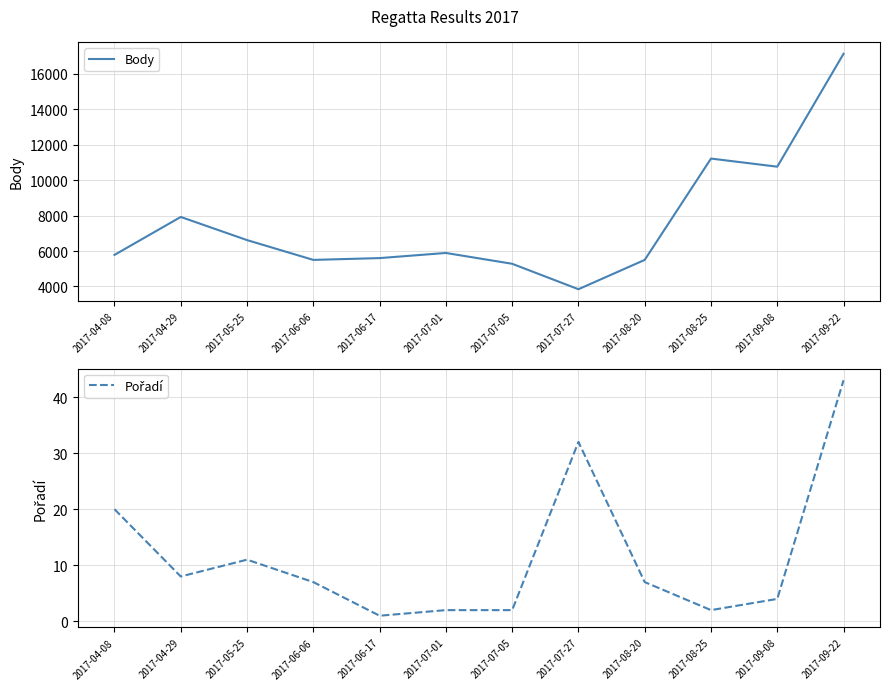

What is the average value of the Body series?

7588